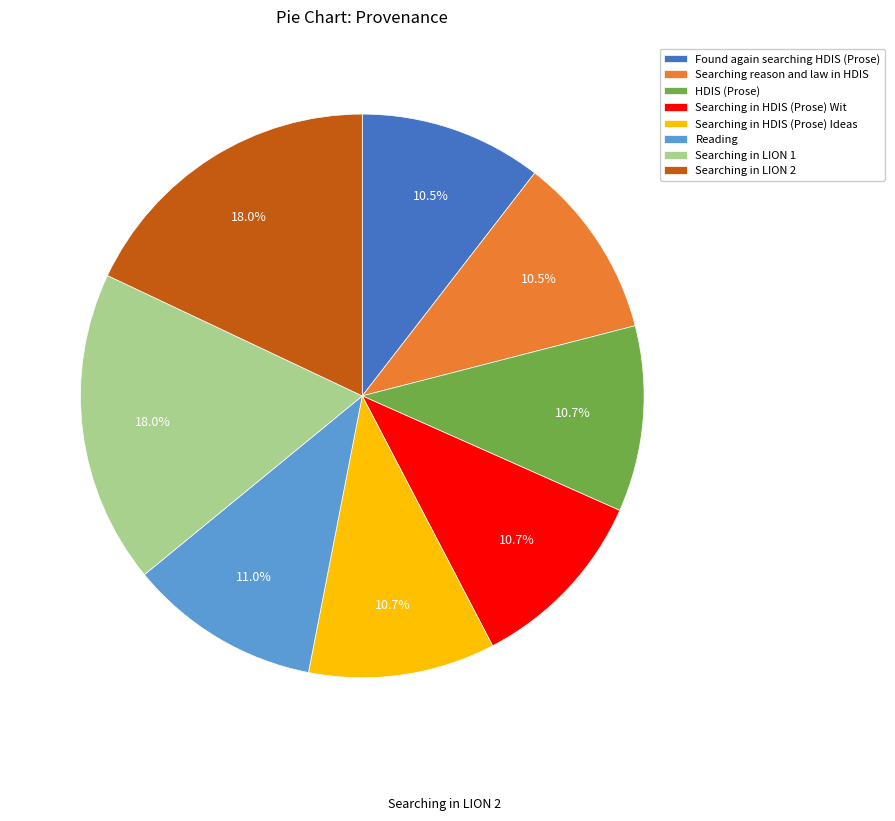

Does Reading account for over 50% of the chart?

No